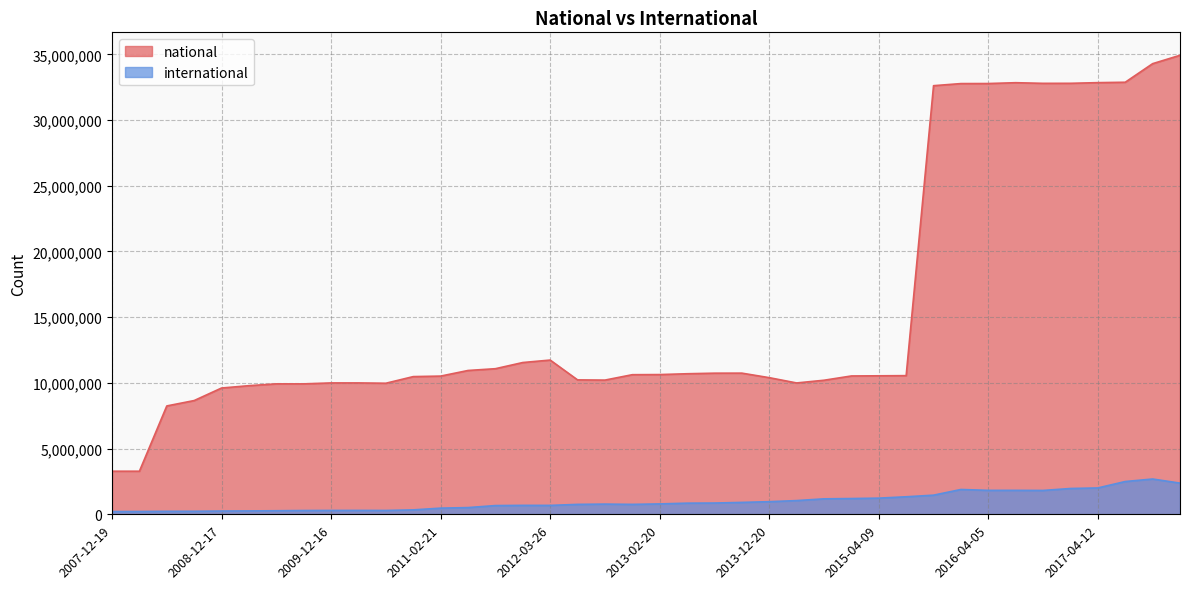

What is the label of the 24th point from the right?

2012-03-26